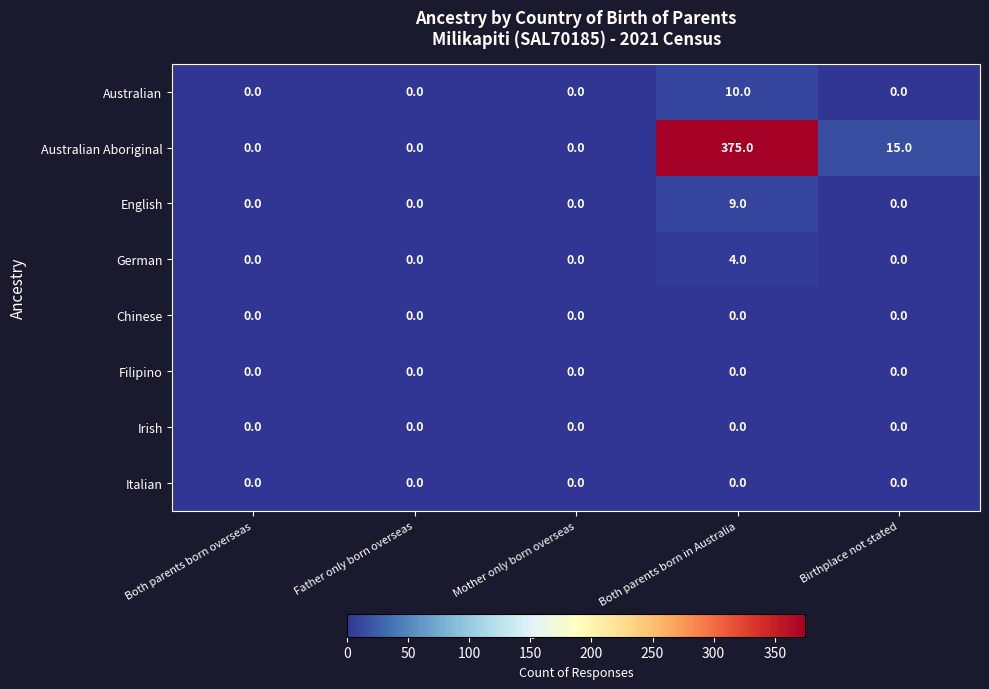

At how many categories does at least one series exceed 370?

1